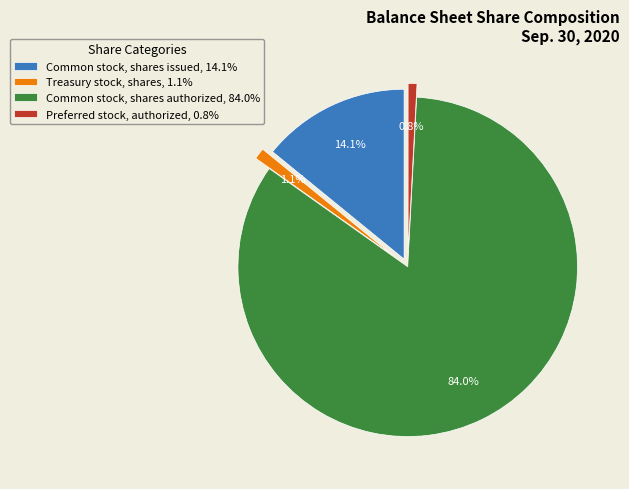

How many slices are in this pie chart?

4